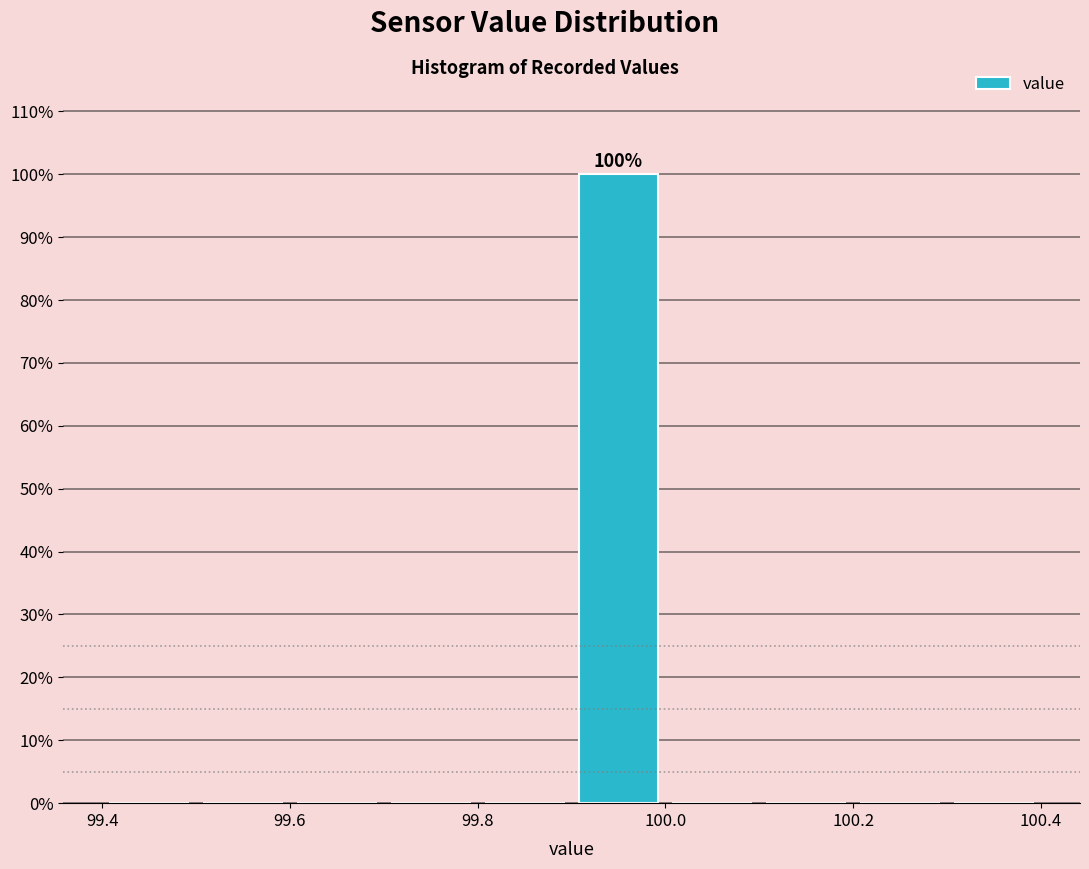

Over which range of the x-axis is the bar tallest?

99.9 to 100.0